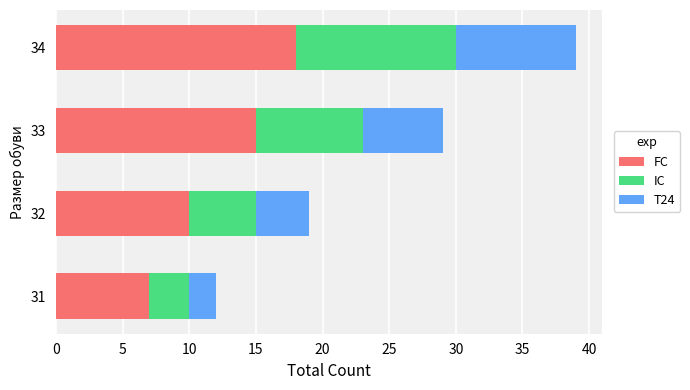

What is the sum of all FC values?

50